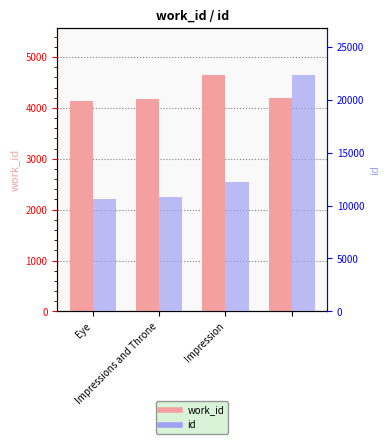

List the series in order of their overall mean, highest first.

id, work_id